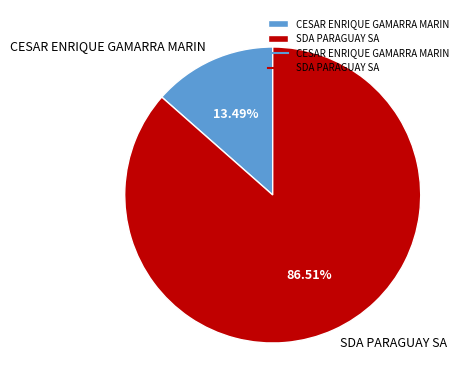

To the nearest percent, what is the combined percentage of SDA PARAGUAY SA and CESAR ENRIQUE GAMARRA MARIN?

100%